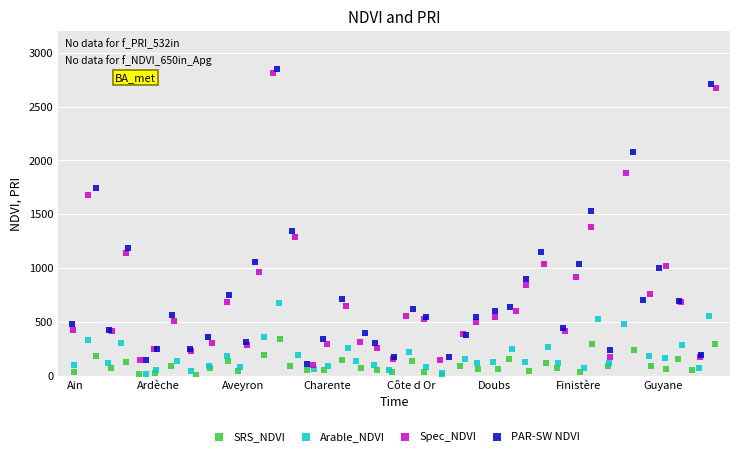

Which series reaches the maximum Y coordinate?

PAR-SW NDVI